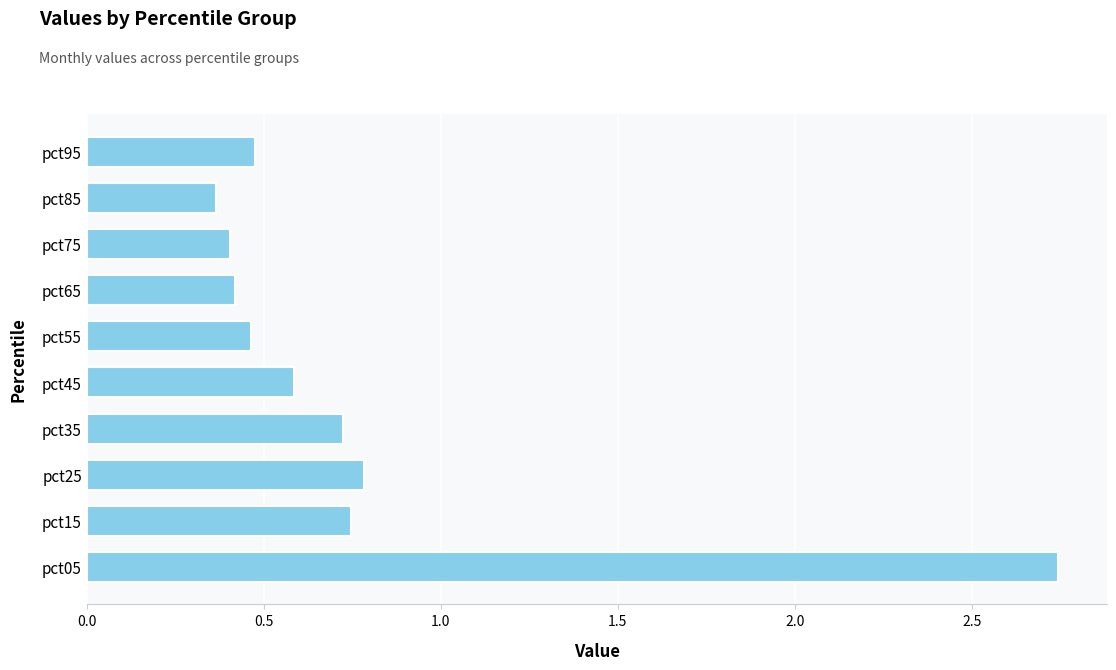

The chart shows a value of 4.1 at pct05. True or false?

False